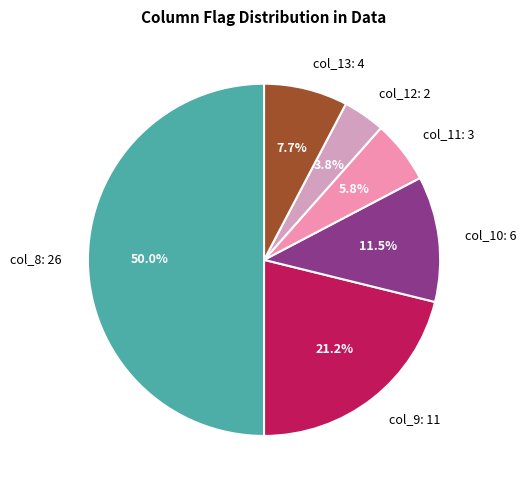

Is the sum of col_8: 26 and col_9: 11 greater than half?

Yes